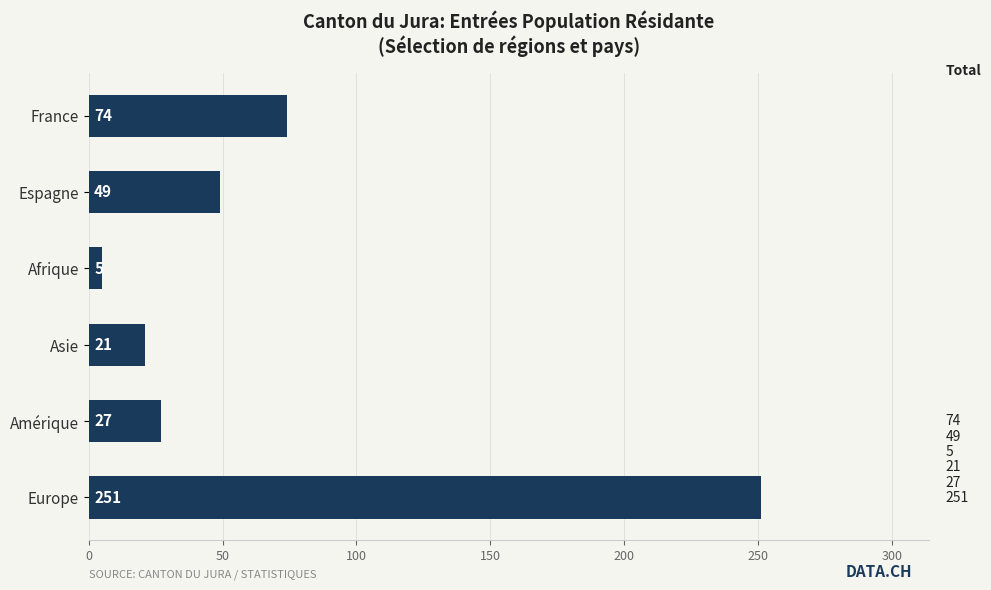

What is the sum of the values at France and Afrique?

79